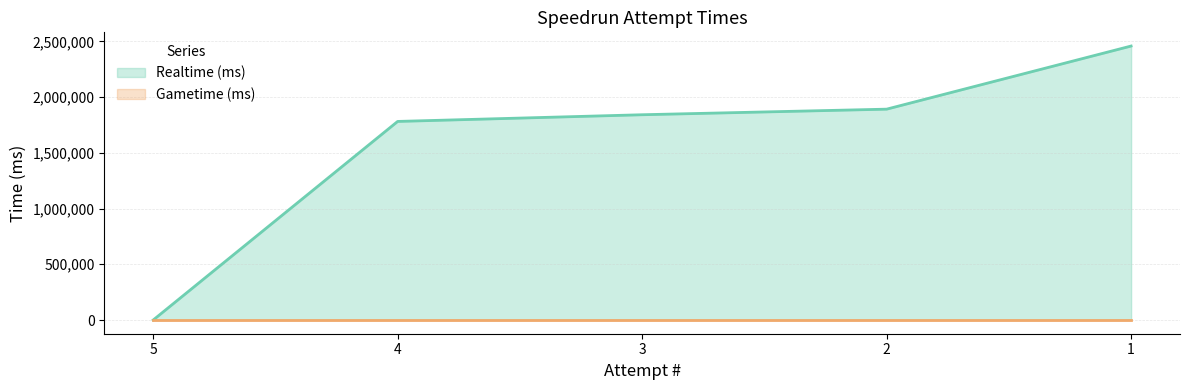

What is the ratio of the value at 1 to the value at 4?

1.4